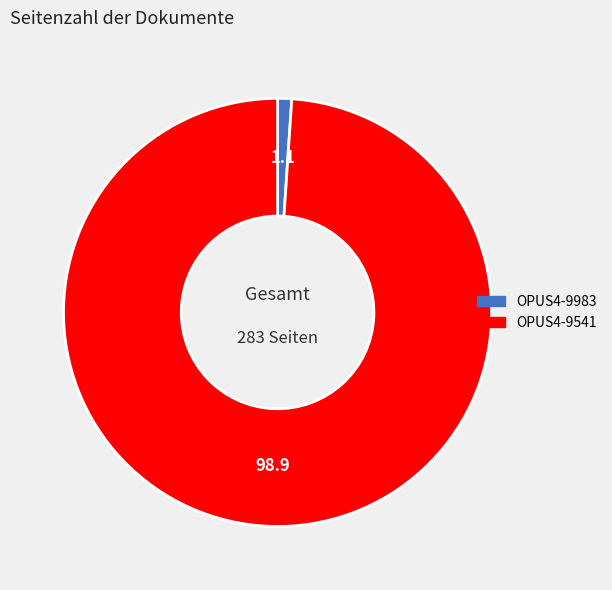

Which slice is the smallest?

OPUS4-9983